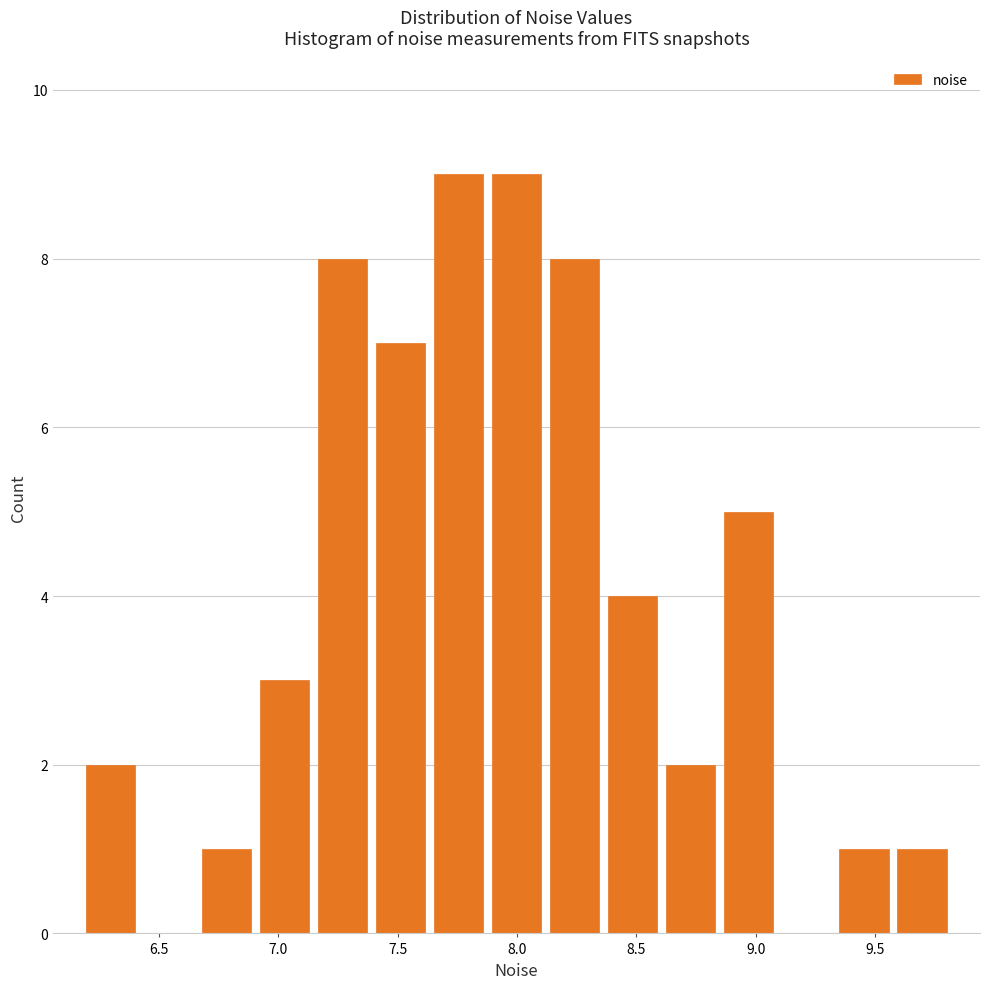

Reading left to right, transcribe this chart: for each bar, give the range it covers on the x-axis and its height. Neither the bar edges nor the heights are printed on the chart, so give them approximately, as read against the axes.

6.20 to 6.40: 2
6.40 to 6.65: 0
6.65 to 6.90: 1
6.90 to 7.15: 3
7.15 to 7.40: 8
7.40 to 7.65: 7
7.65 to 7.90: 9
7.90 to 8.10: 9
8.10 to 8.35: 8
8.35 to 8.60: 4
8.60 to 8.85: 2
8.85 to 9.10: 5
9.10 to 9.35: 0
9.35 to 9.60: 1
9.60 to 9.80: 1